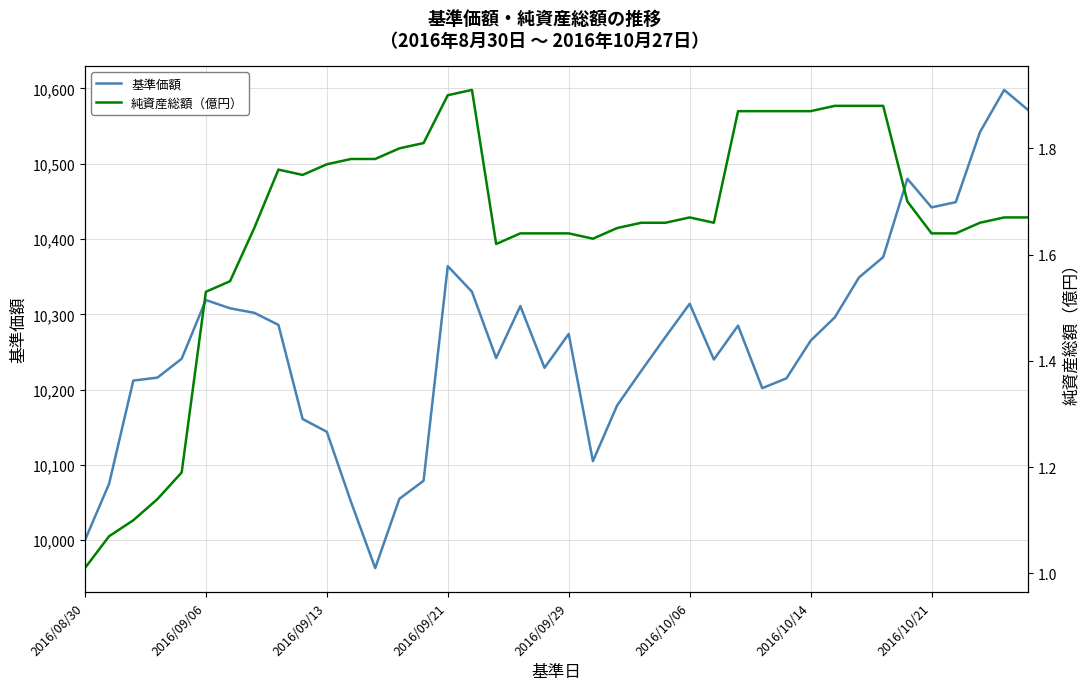

What is the average value of the 基準価額 series?

10264